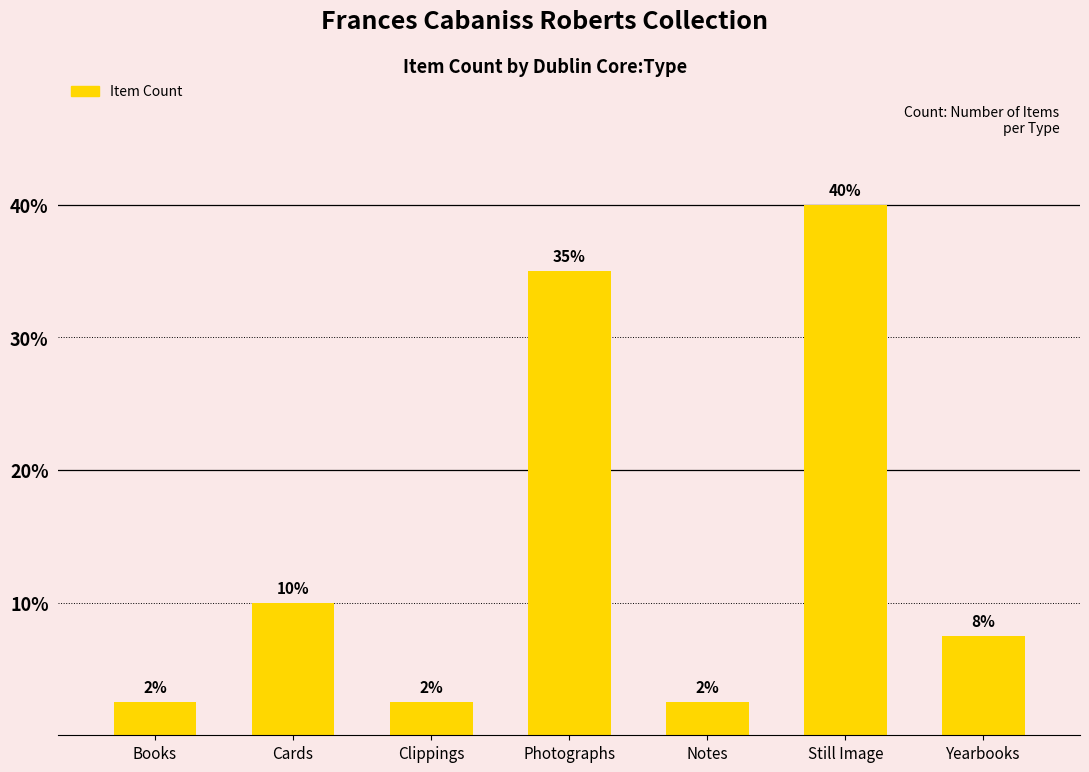

Between Yearbooks and Photographs, which is larger?

Photographs